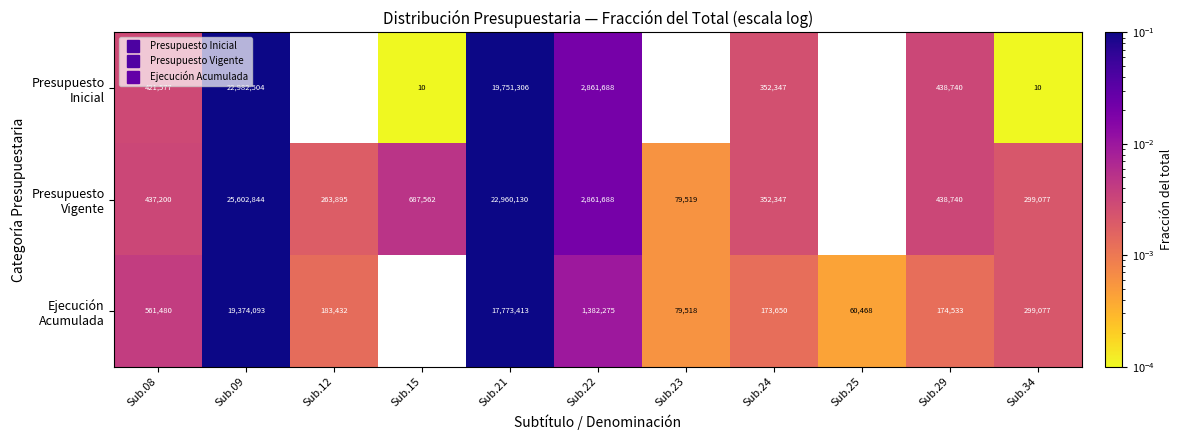

True or false: Presupuesto Vigente has a value of 0.0 at Sub.24.

True